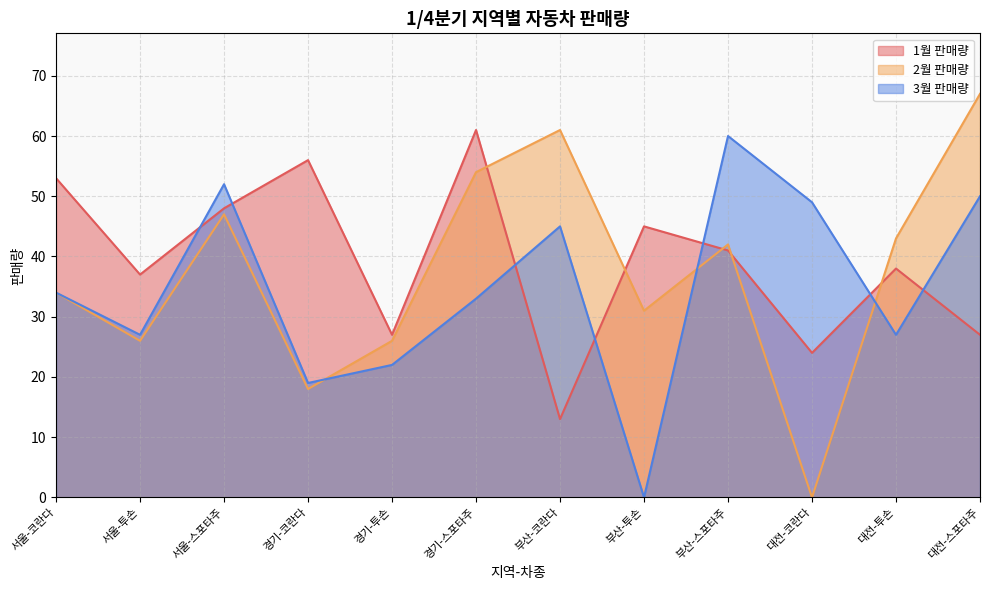

How many values in 3월 판매량 are above zero?

11